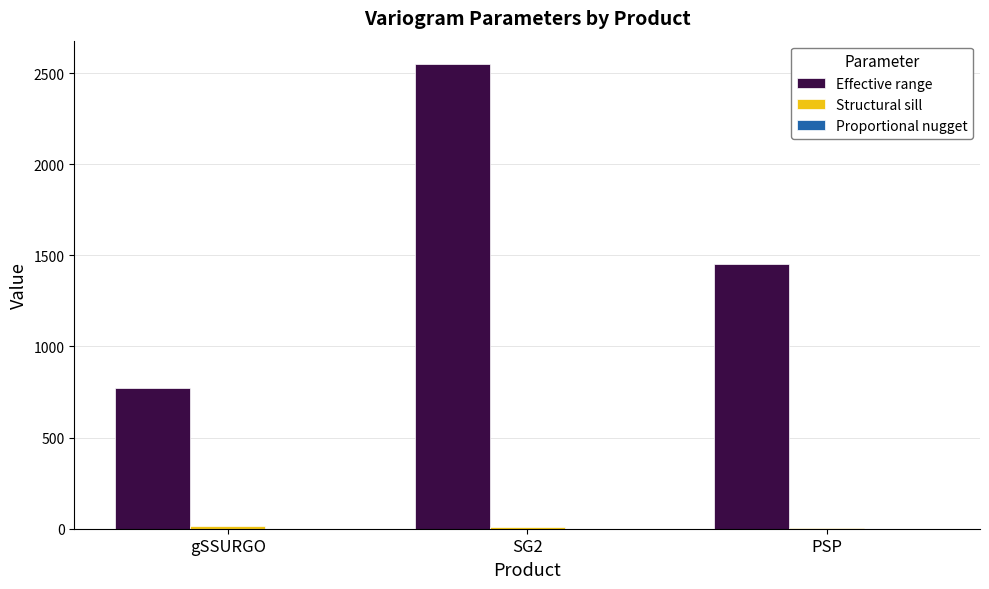

Between SG2 and PSP, which series saw the biggest shift?

Effective range